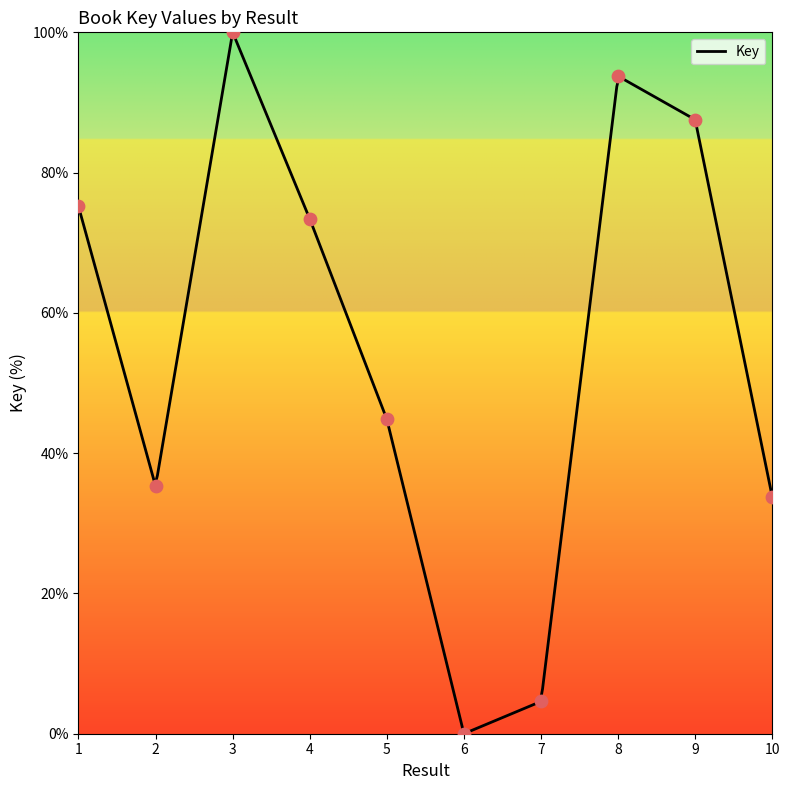

Which has a higher value, 8 or 3?

3